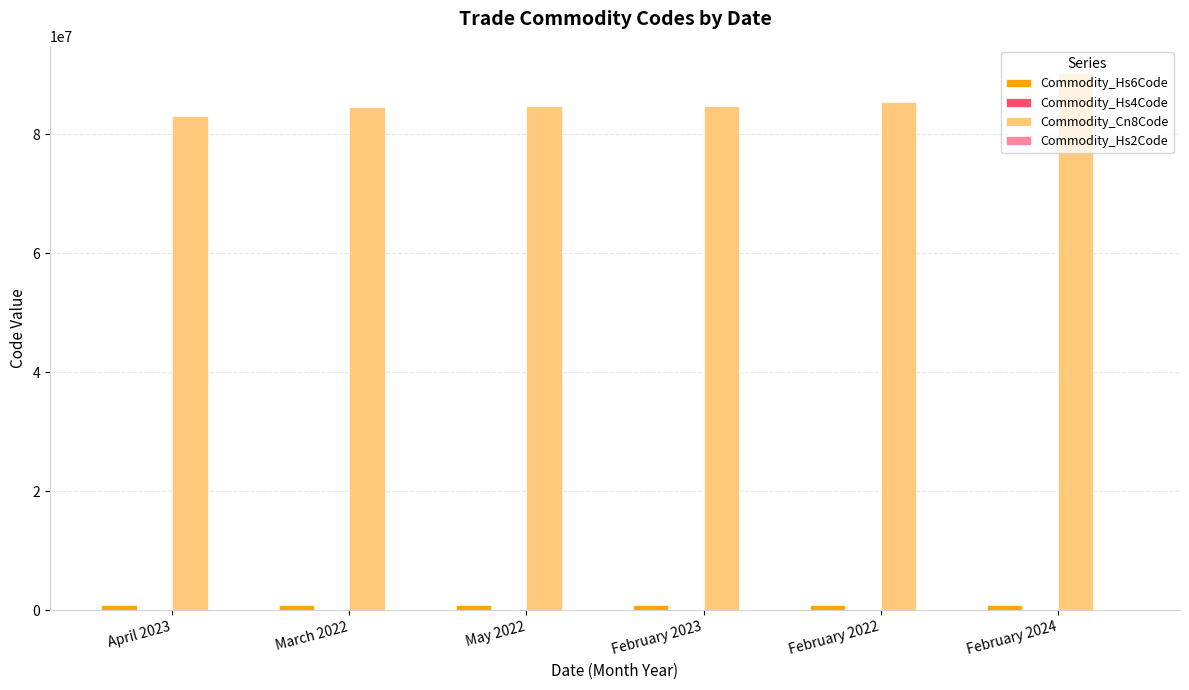

Which label corresponds to the largest value in the chart?

February 2024